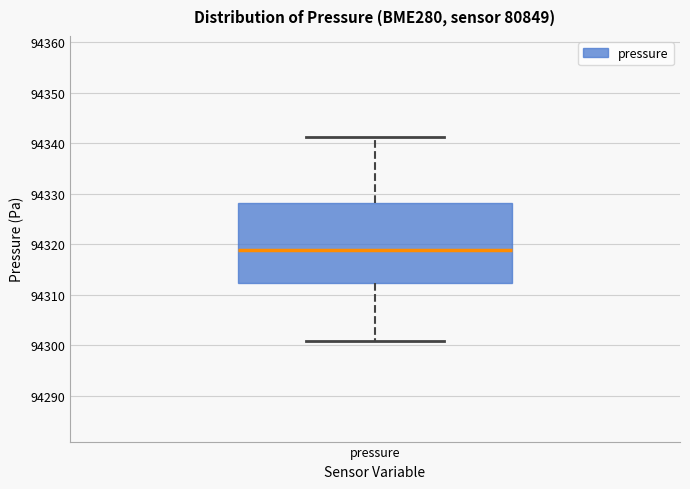

Read this box plot against the y-axis: the position of the median line, the range covered by the box, and the ends of both whiskers. The values are not printed on the chart, so give them approximately, as read against the axis.

median 94319, box 94312 to 94328, whiskers 94301 to 94341